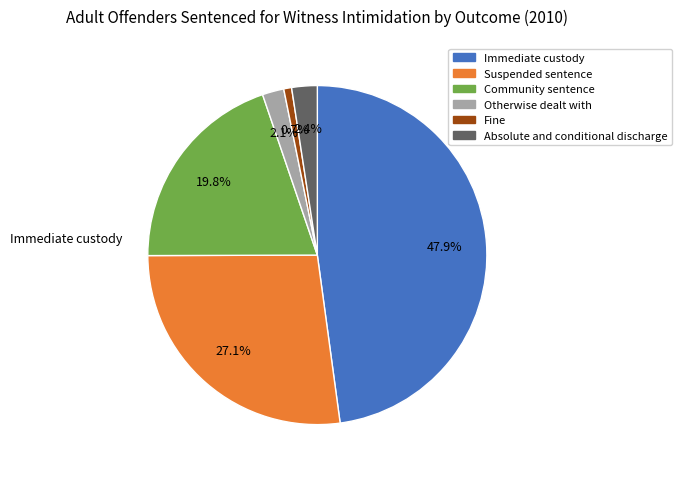

Which category has the smallest portion of the pie?

Fine